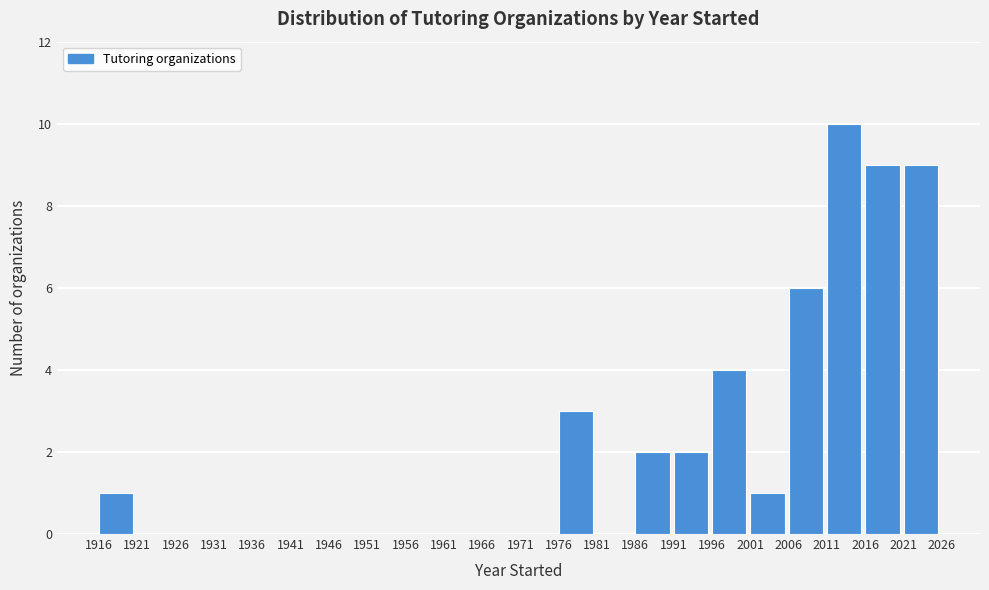

How tall is the bar that spans 1986 to 1991 on the x-axis? The values are not printed on the chart, so give them approximately, as read against the axis.

2